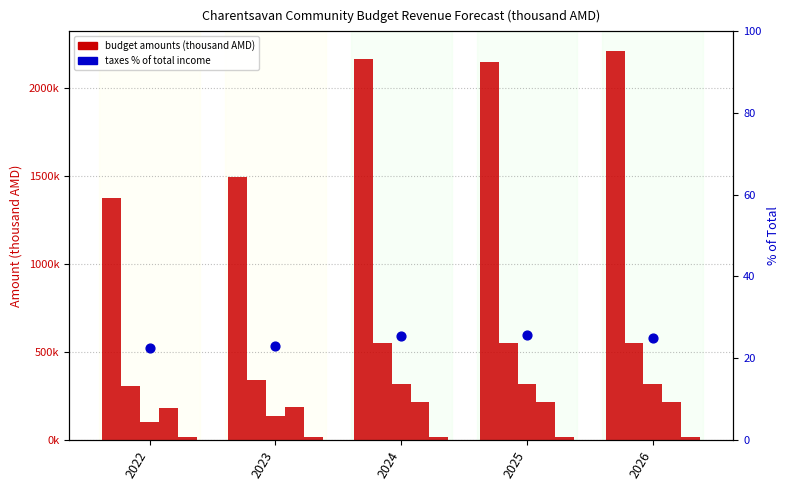

At which category is the sum across all series the highest?

2026